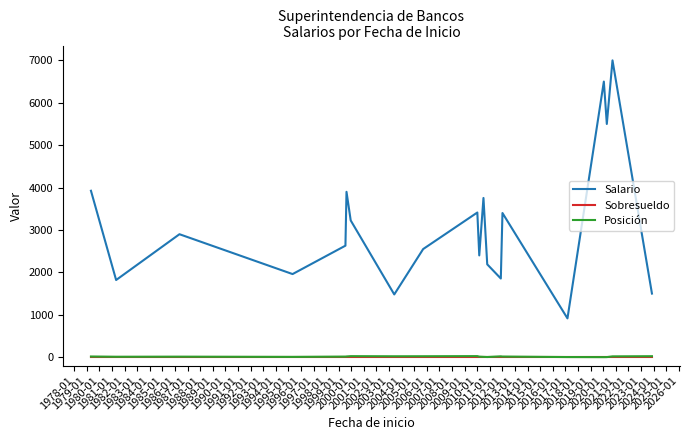

What is the maximum value shown in the chart?

7000